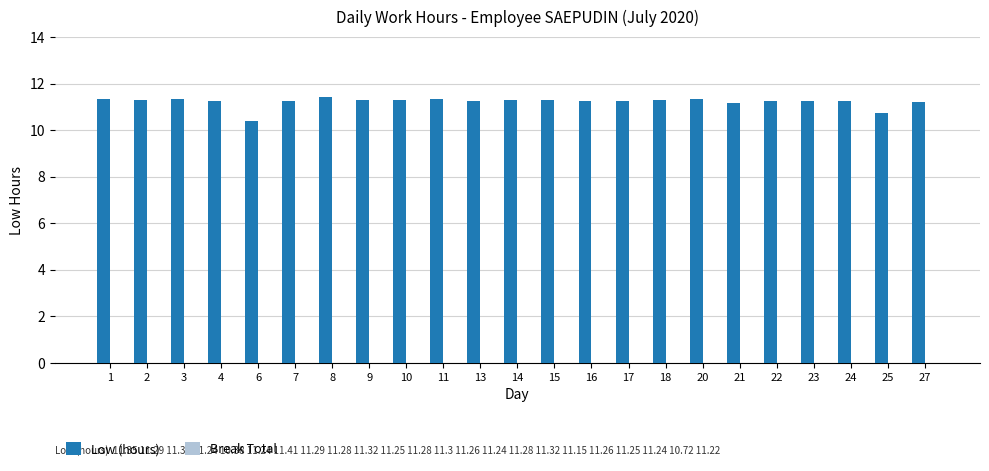

What is the difference between the second highest and minimum values?

1.0